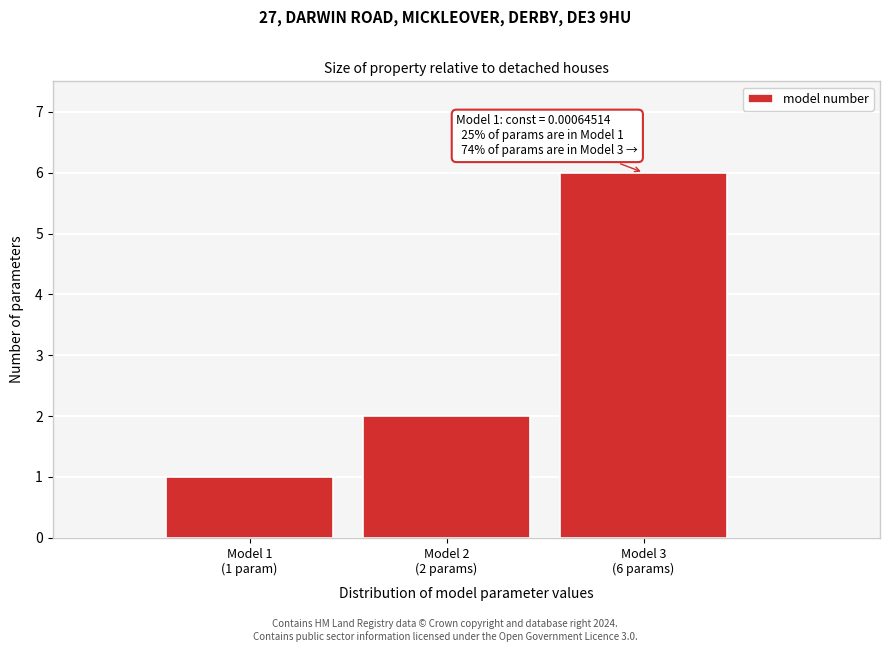

Reading right to left, transcribe all the data shown in this chart.

6	2	1